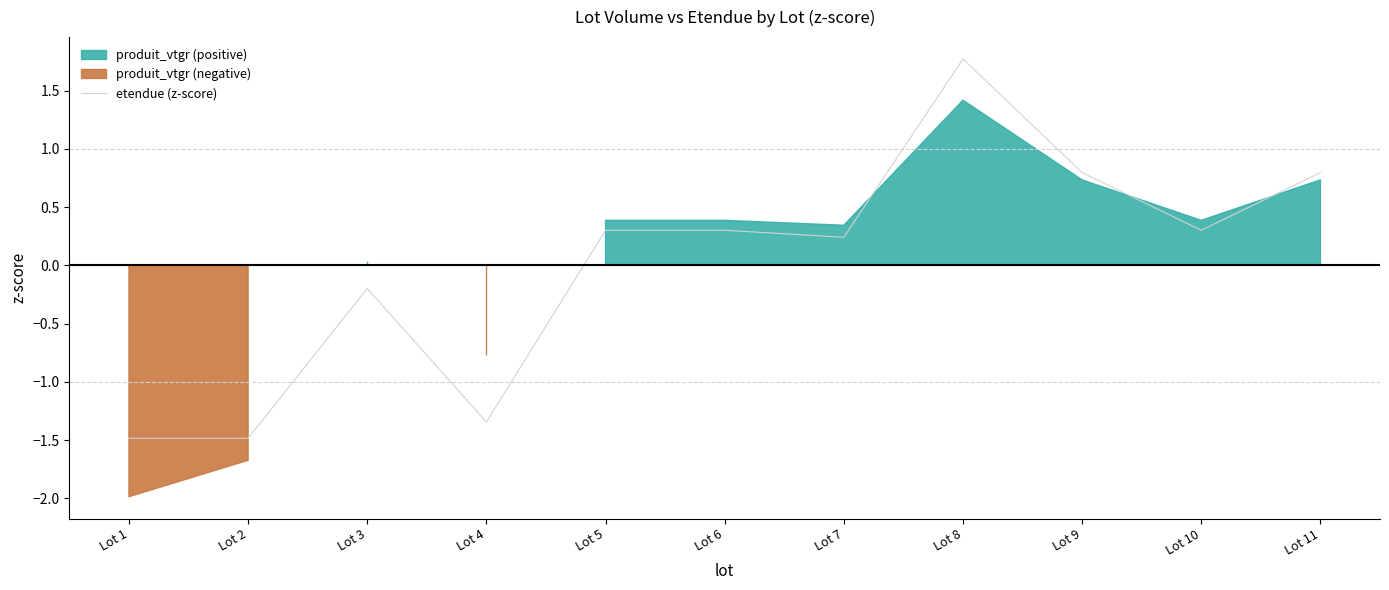

At which label does etendue (z-score) first exceed 0?

Lot 5